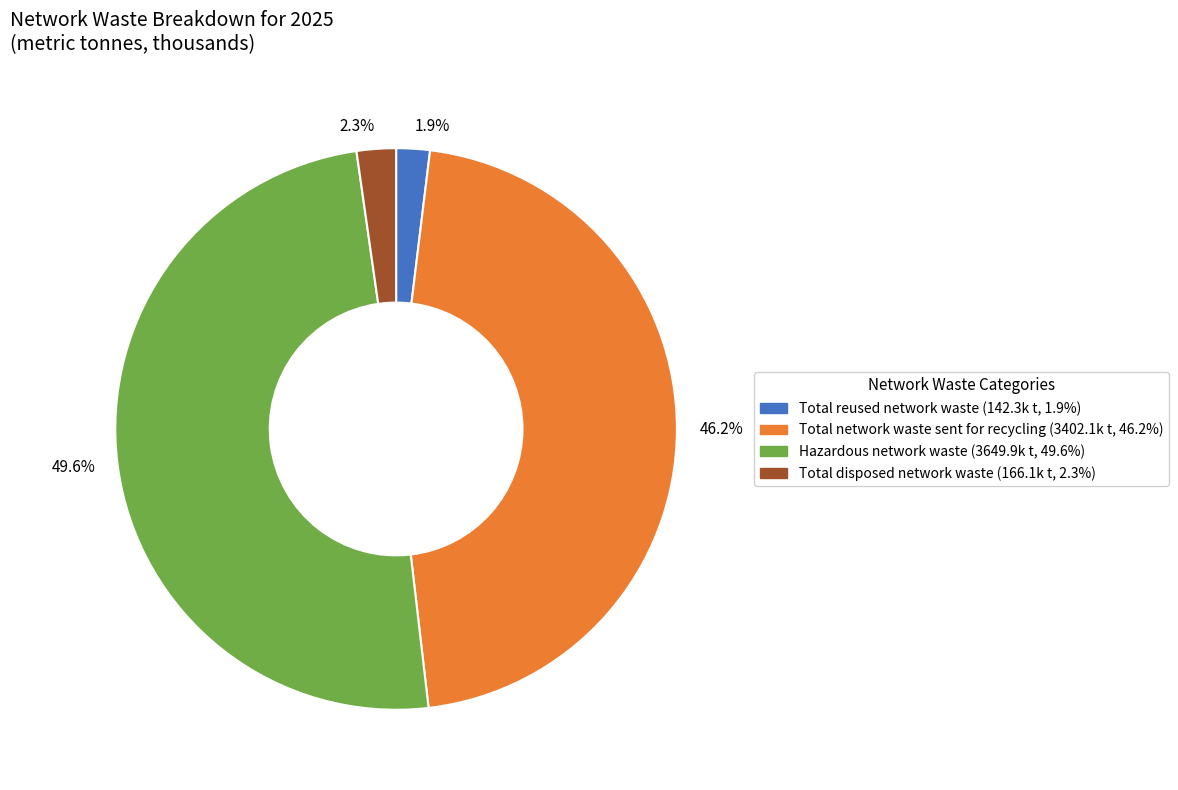

Which slice is the largest?

49.6%